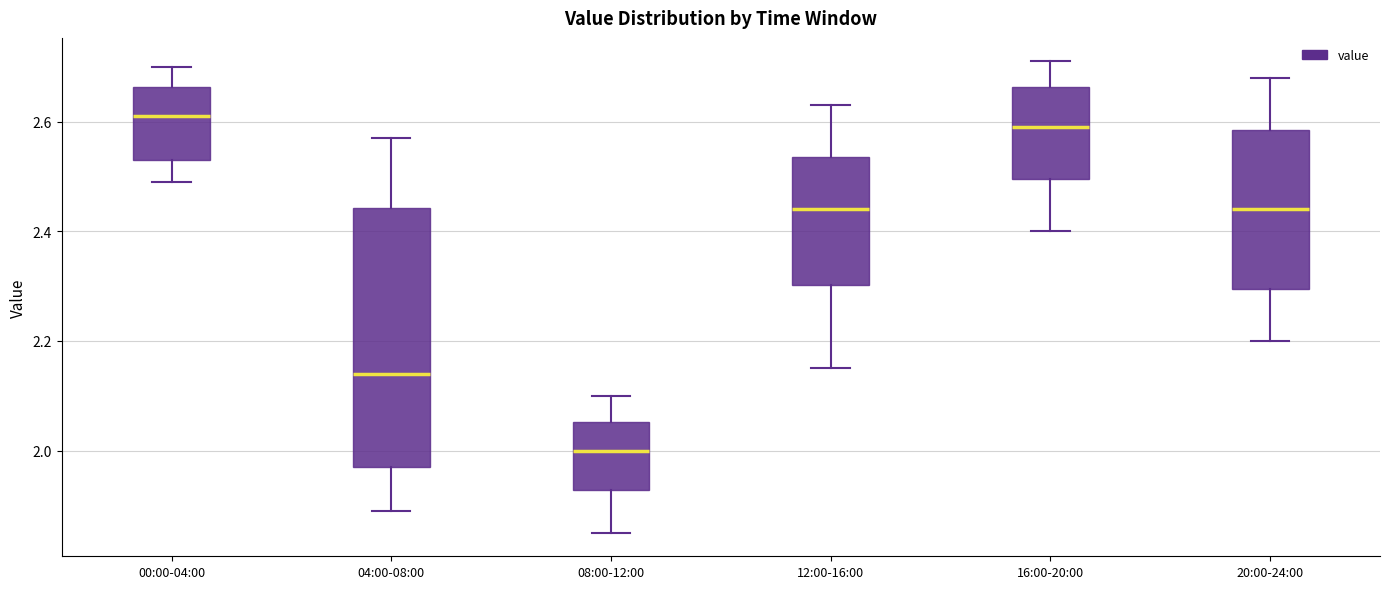

Reading left to right, read every box against the y-axis: the position of its median line, the range the box covers, and the ends of its whiskers. The values are not printed on the chart, so give them approximately, as read against the axis.

00:00-04:00: median 2.62, box 2.54 to 2.66, whiskers 2.50 to 2.70
04:00-08:00: median 2.14, box 1.98 to 2.44, whiskers 1.90 to 2.58
08:00-12:00: median 2.00, box 1.92 to 2.06, whiskers 1.86 to 2.10
12:00-16:00: median 2.44, box 2.30 to 2.54, whiskers 2.16 to 2.64
16:00-20:00: median 2.60, box 2.50 to 2.66, whiskers 2.40 to 2.72
20:00-24:00: median 2.44, box 2.30 to 2.58, whiskers 2.20 to 2.68